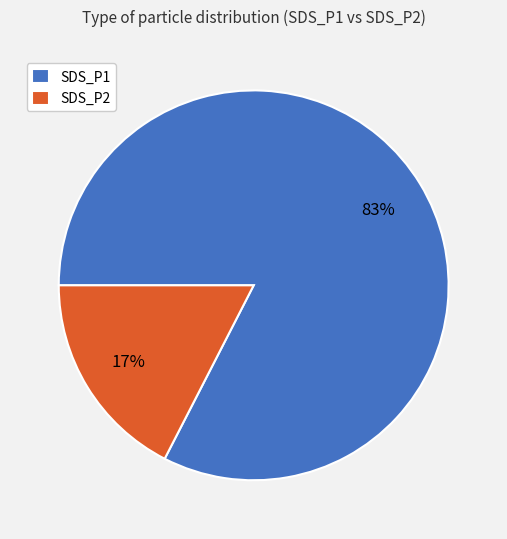

Is there a majority slice in this chart?

Yes